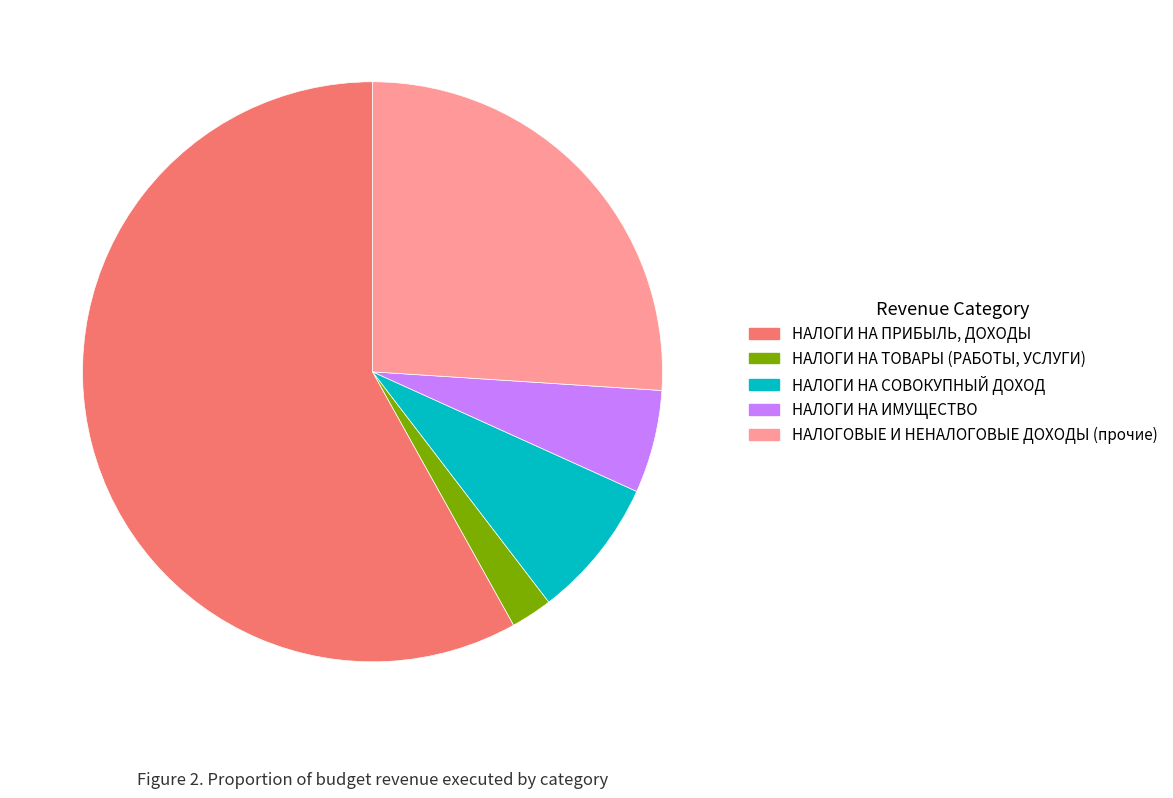

Which slice is the largest?

НАЛОГИ НА ПРИБЫЛЬ, ДОХОДЫ